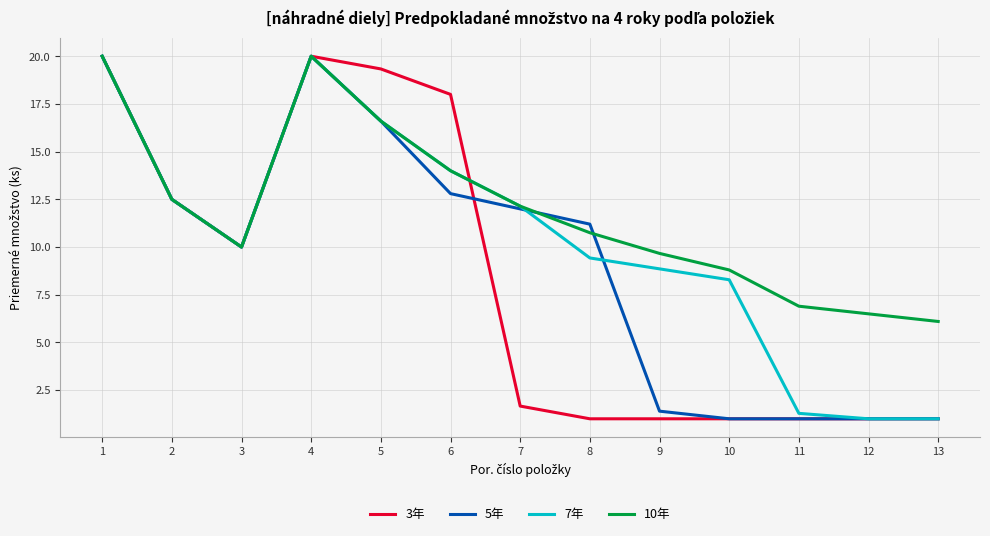

Reading right to left, what are all the values shown in this chart?

3年: 1.0	1.0	1.0	1.0	1.0	1.0	1.7	18.0	19.3	20.0	10.0	12.5	20.0
5年: 1.0	1.0	1.0	1.0	1.4	11.2	12.0	12.8	16.6	20.0	10.0	12.5	20.0
7年: 1.0	1.0	1.3	8.3	8.9	9.4	12.1	14.0	16.6	20.0	10.0	12.5	20.0
10年: 6.1	6.5	6.9	8.8	9.7	10.8	12.1	14.0	16.6	20.0	10.0	12.5	20.0